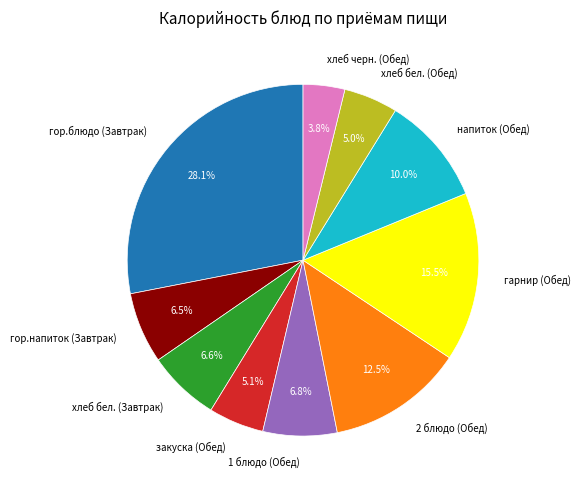

To the nearest percent, what portion does хлеб бел. (Завтрак) represent?

7%